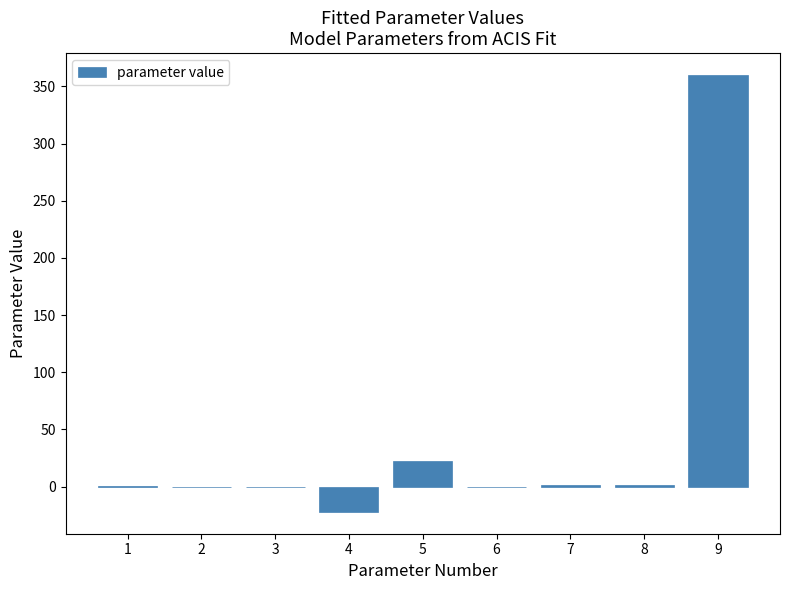

What is the greatest value displayed?

360.0